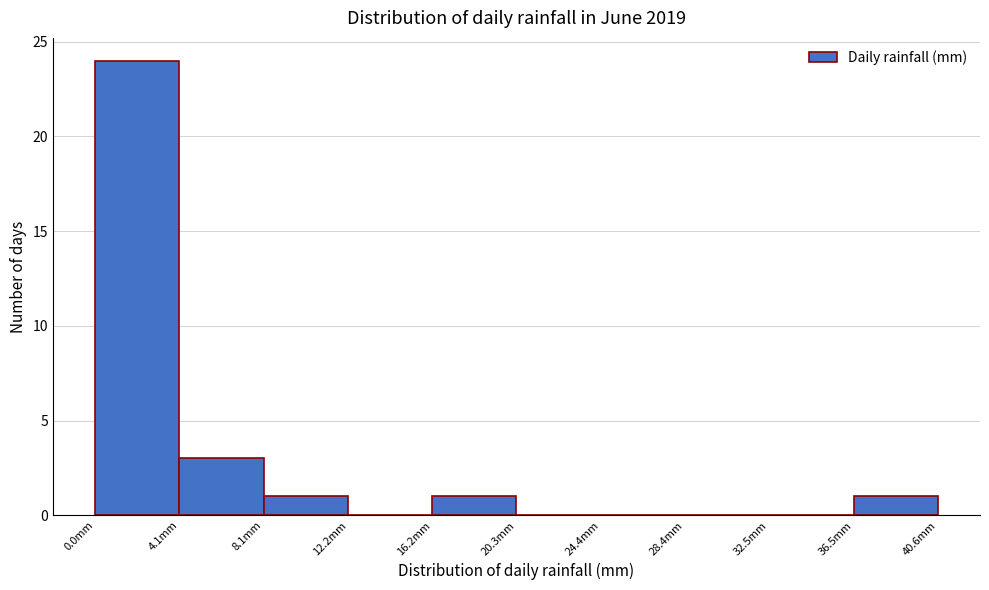

Over which range of the x-axis is the bar tallest?

0.0 to 4.0